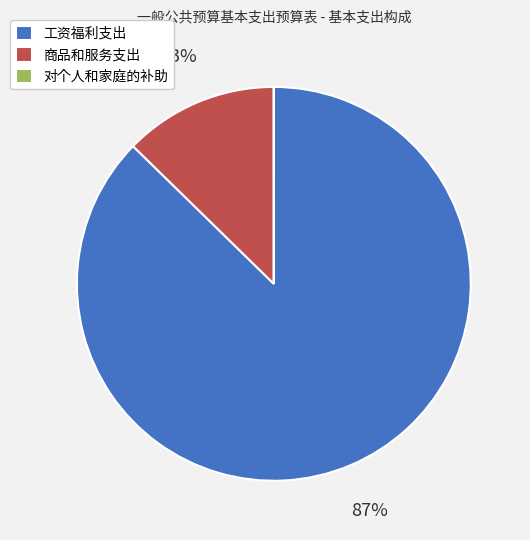

What is the majority slice?

工资福利支出